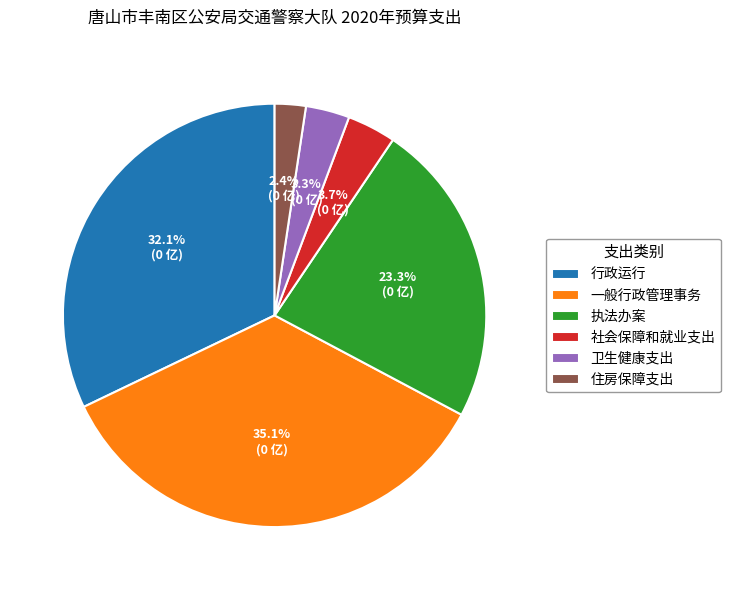

To the nearest percent, what is the average slice percentage?

17%